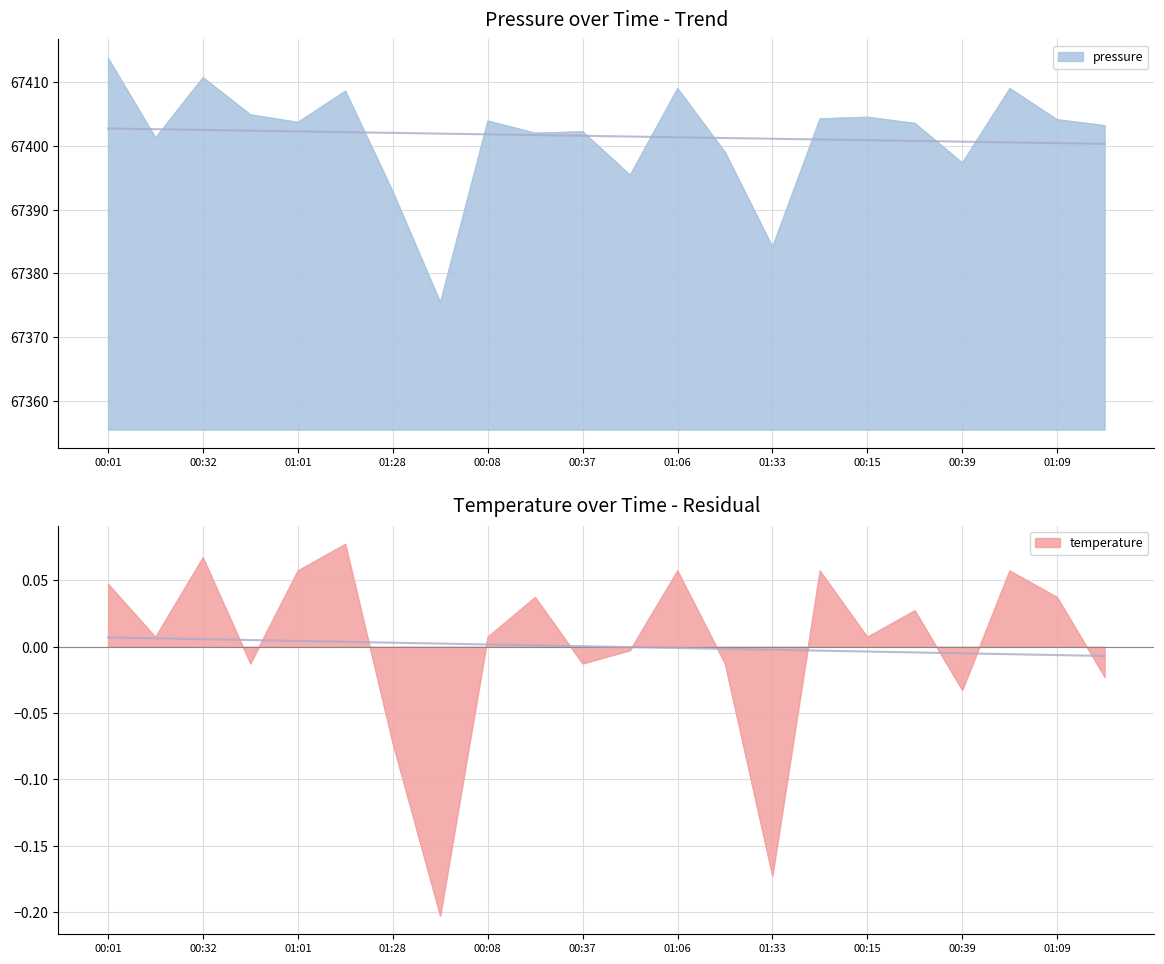

True or false: temperature and pressure cross at least once.

False